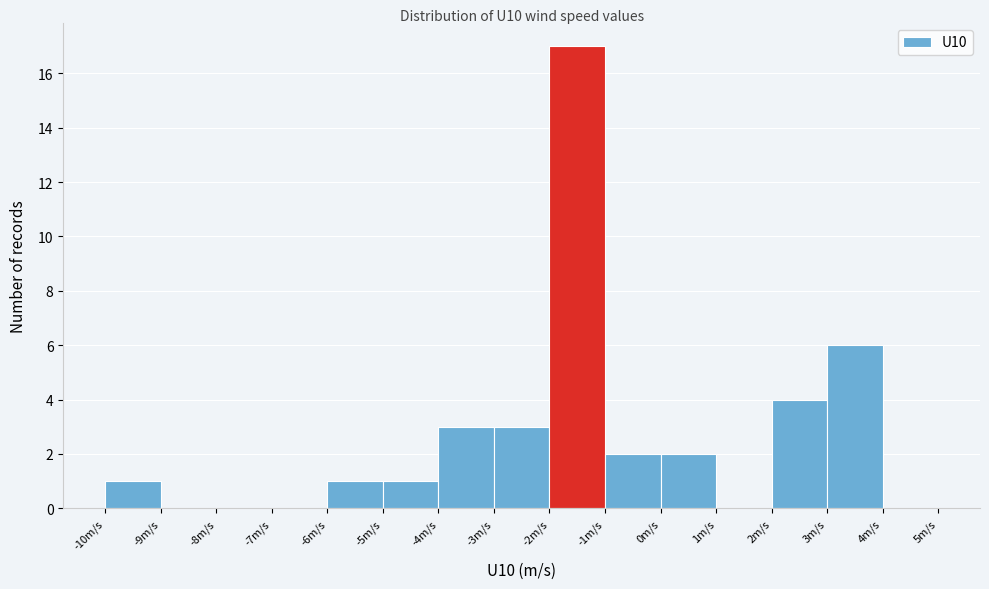

Reading left to right, transcribe this chart: for each bar, give the range it covers on the x-axis and its height. The values are not printed on the chart, so give them approximately, as read against the axis.

-10 to -9: 1
-9 to -8: 0
-8 to -7: 0
-7 to -6: 0
-6 to -5: 1
-5 to -4: 1
-4 to -3: 3
-3 to -2: 3
-2 to -1: 17
-1 to 0: 2
0 to 1: 2
1 to 2: 0
2 to 3: 4
3 to 4: 6
4 to 5: 0